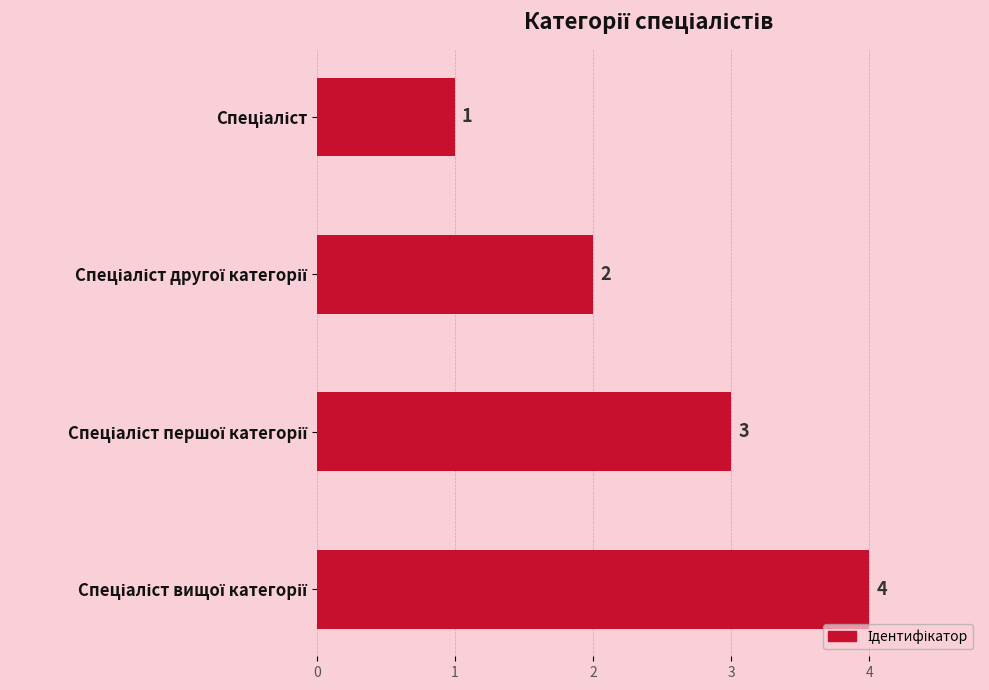

What is the value of the 4th bar from the top?

4